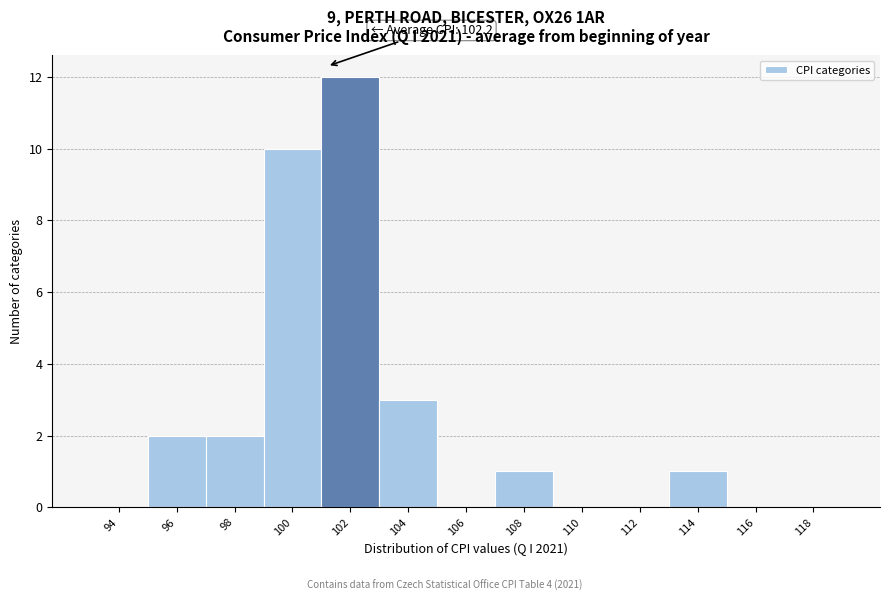

Reading left to right, what are all the values shown in this chart?

94=0	96=2	98=2	100=10	102=12	104=3	106=0	108=1	110=0	112=0	114=1	116=0	118=0